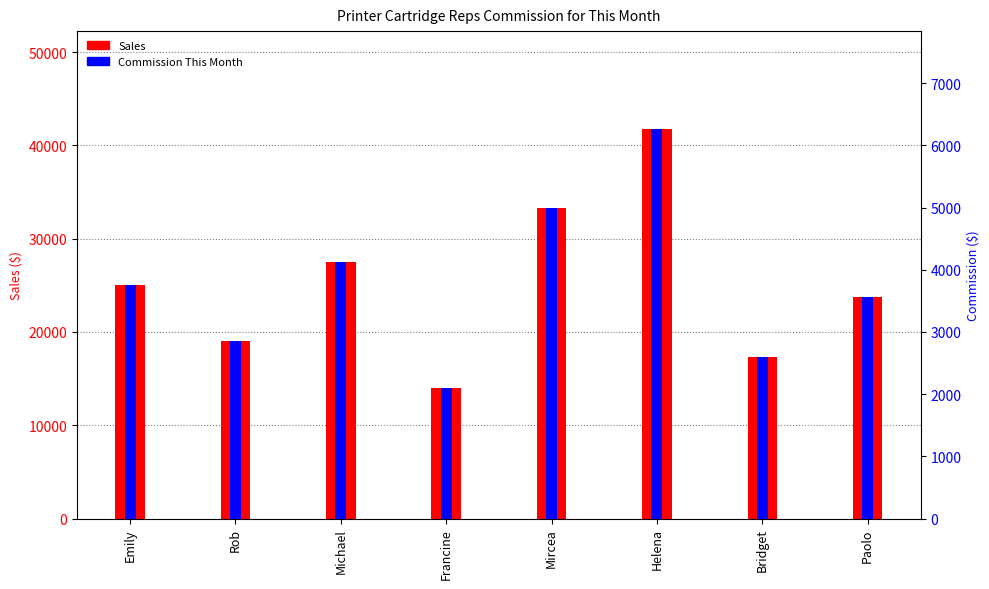

How many categories are shown in the chart?

8